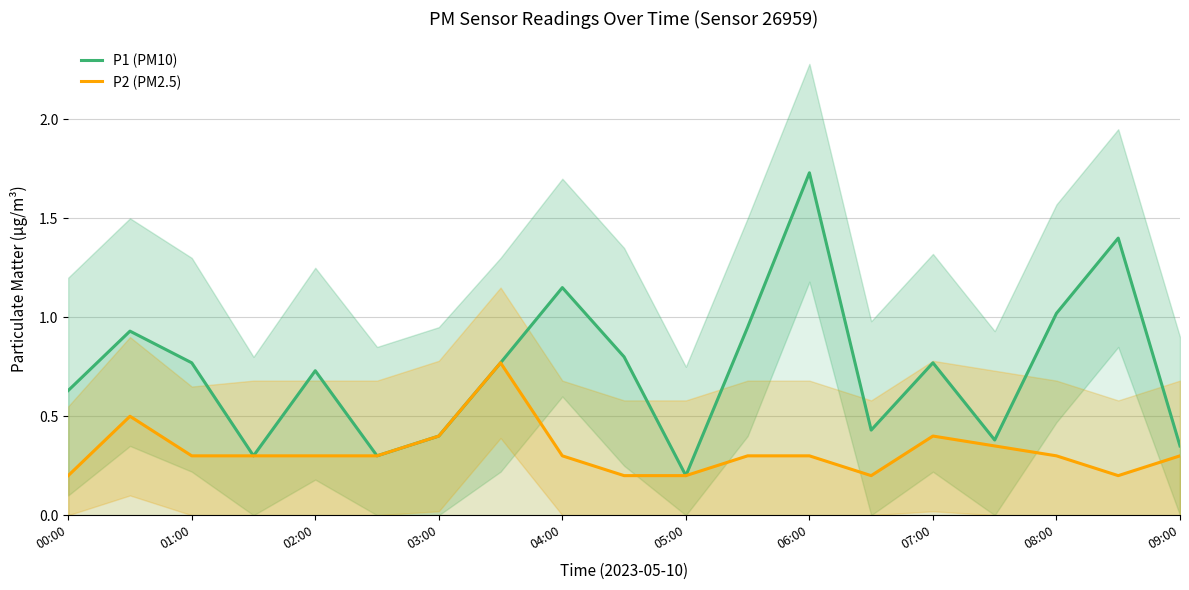

The value of P2 (PM2.5) at 03:00 is 0.6. True or false?

False